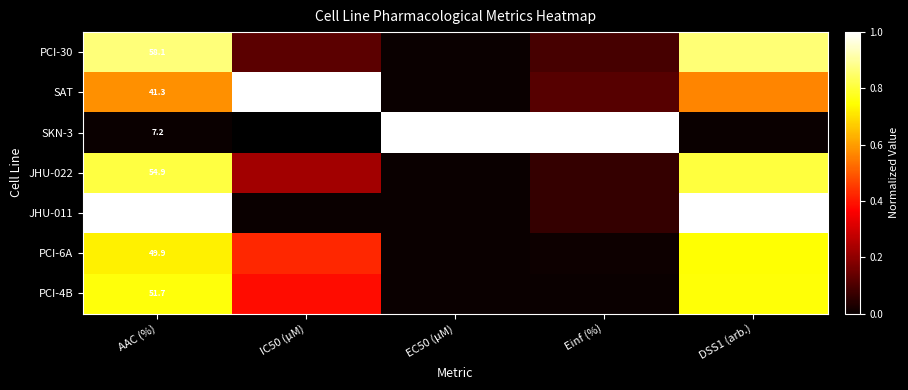

Is it true that JHU-011 equals 1.0 at DSS1 (arb.)?

True